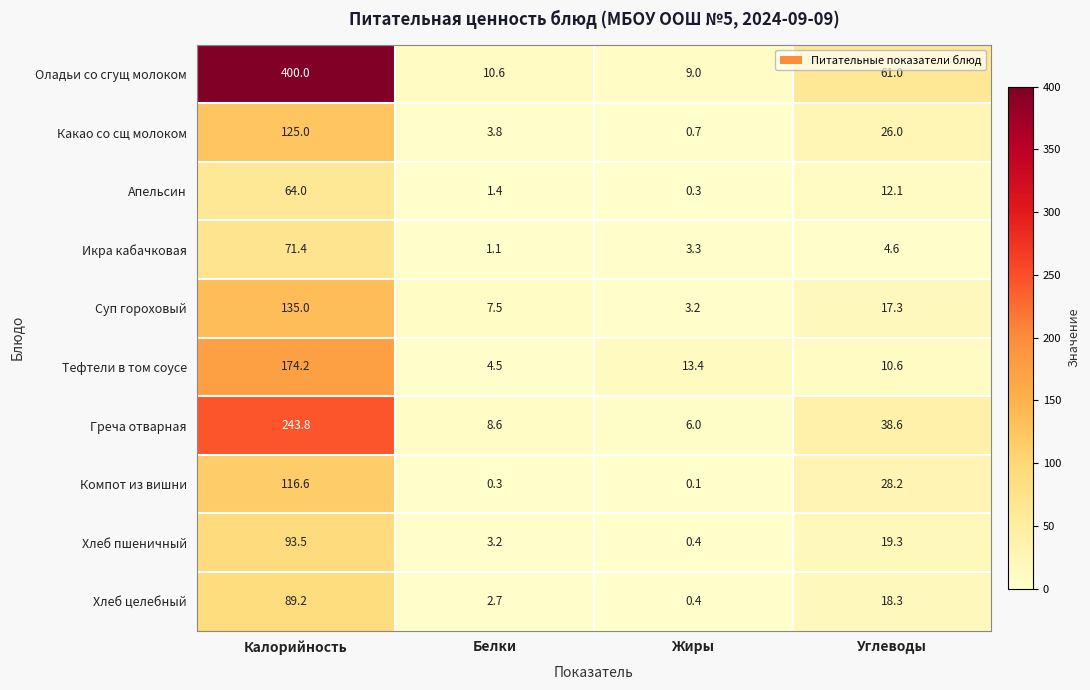

What is the total value across all series at Углеводы?

236.0